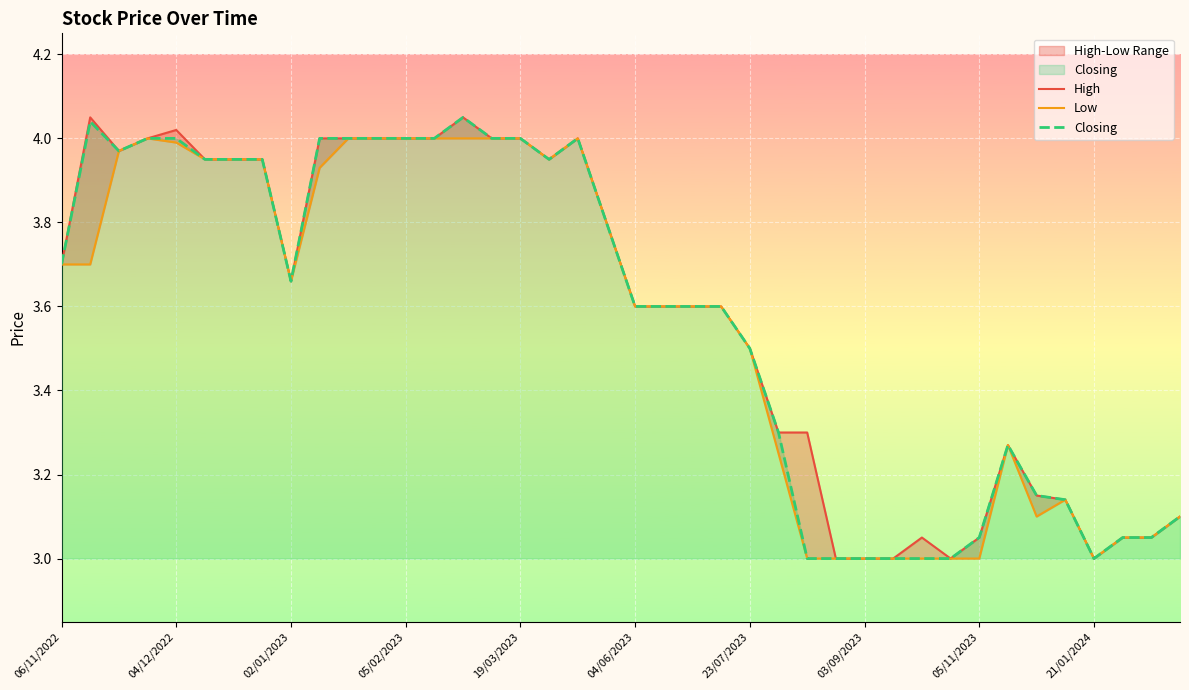

What is the value of the Closing point at the 19th from the left?

4.0